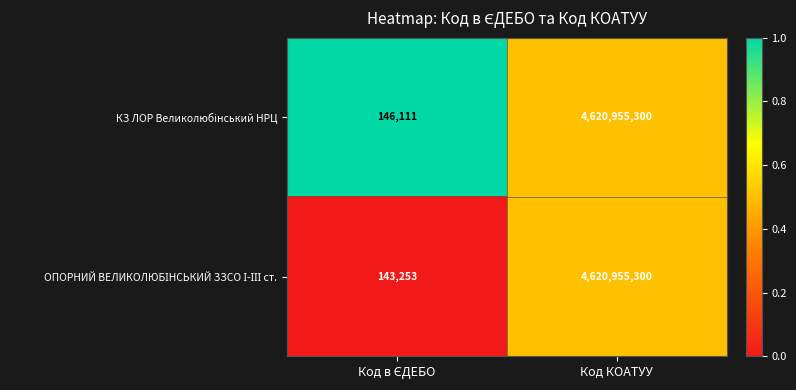

At which category is the sum across all series the highest?

Код КОАТУУ